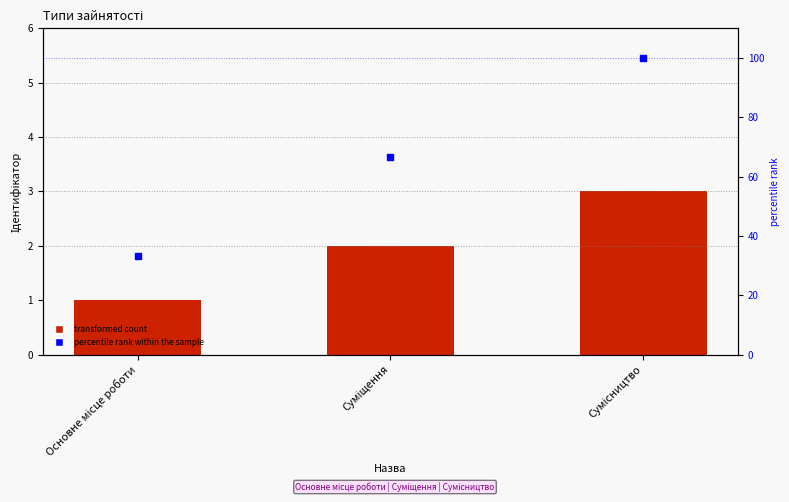

Which series has the largest Y range (max minus min)?

percentile rank within the sample